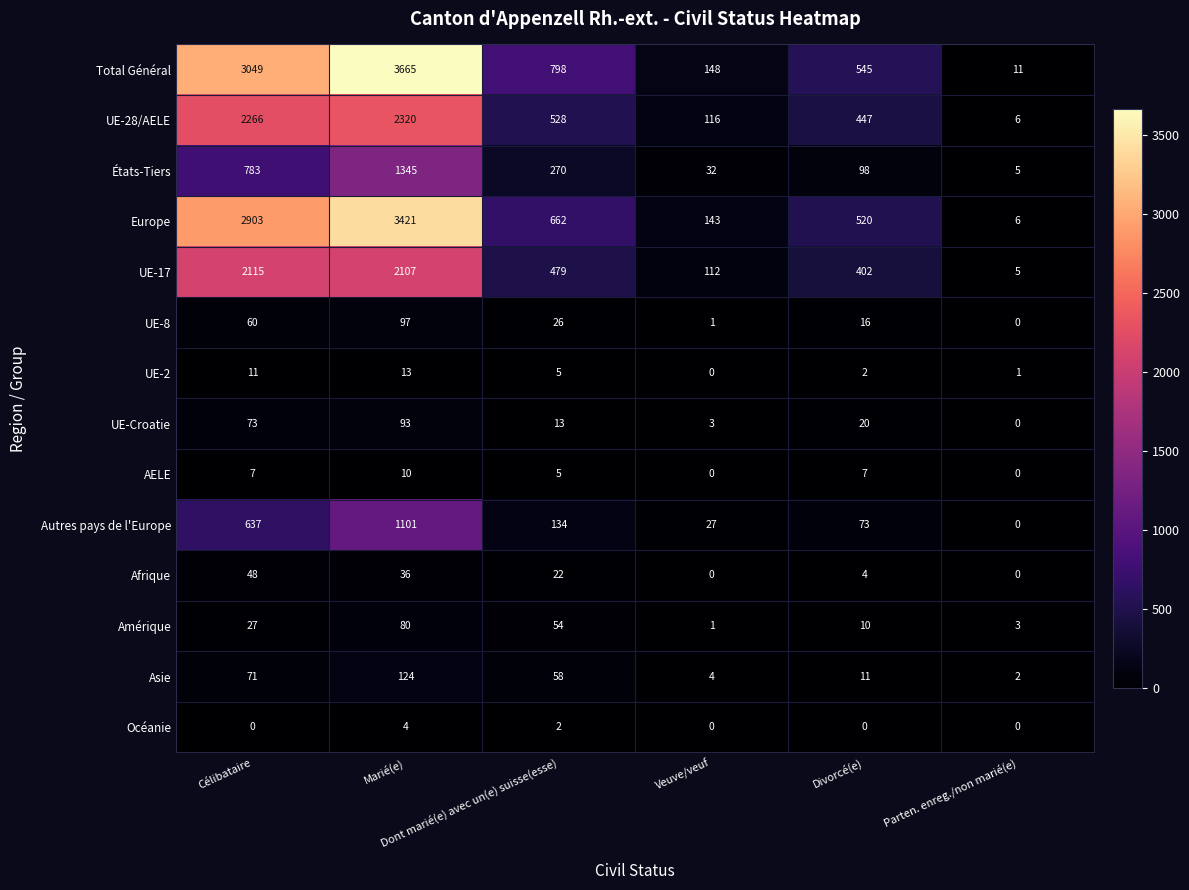

At which category does the chart reach its peak across all series?

Marié(e)